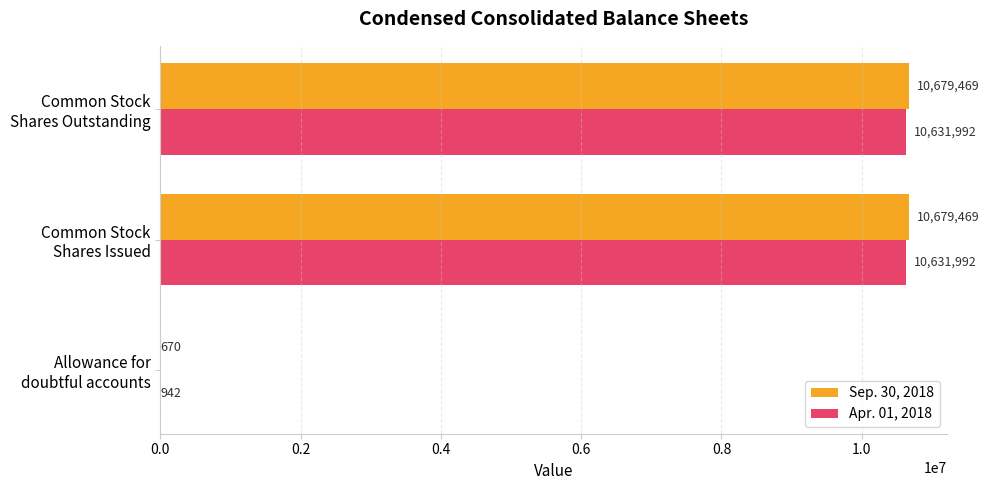

What is the sum of all Sep. 30, 2018 values?

21359608